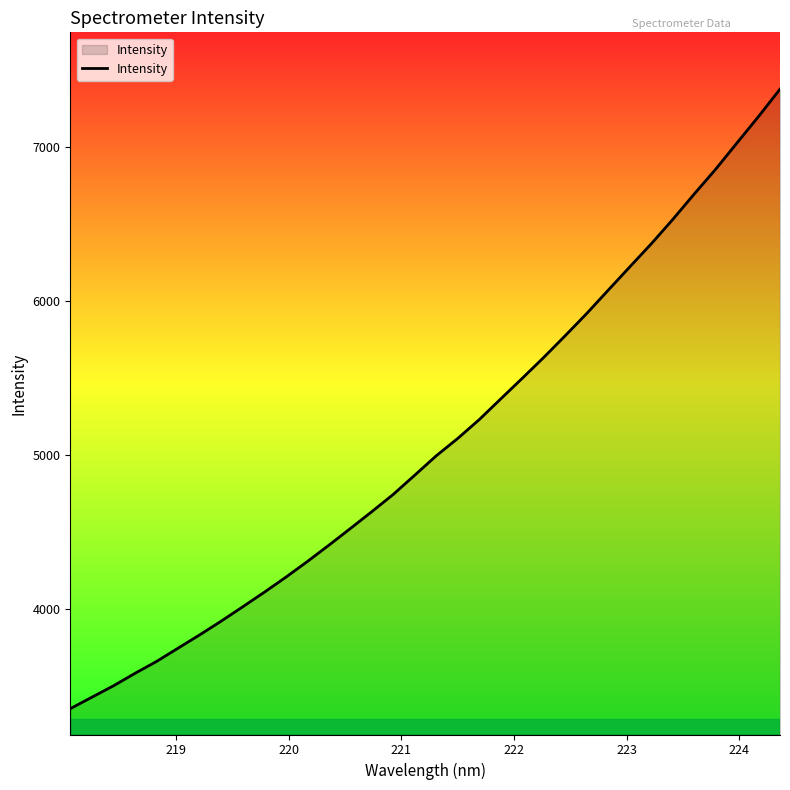

How many values are below 4996?

17